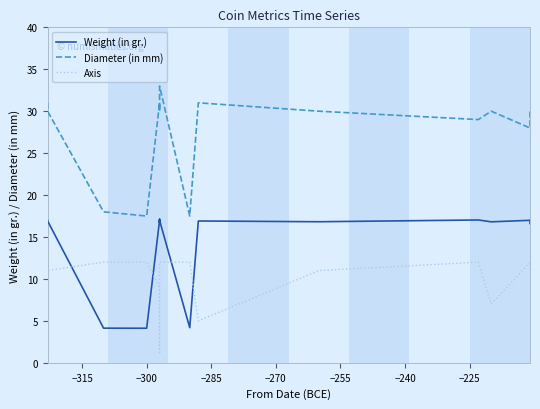

How many series are shown in this chart?

3